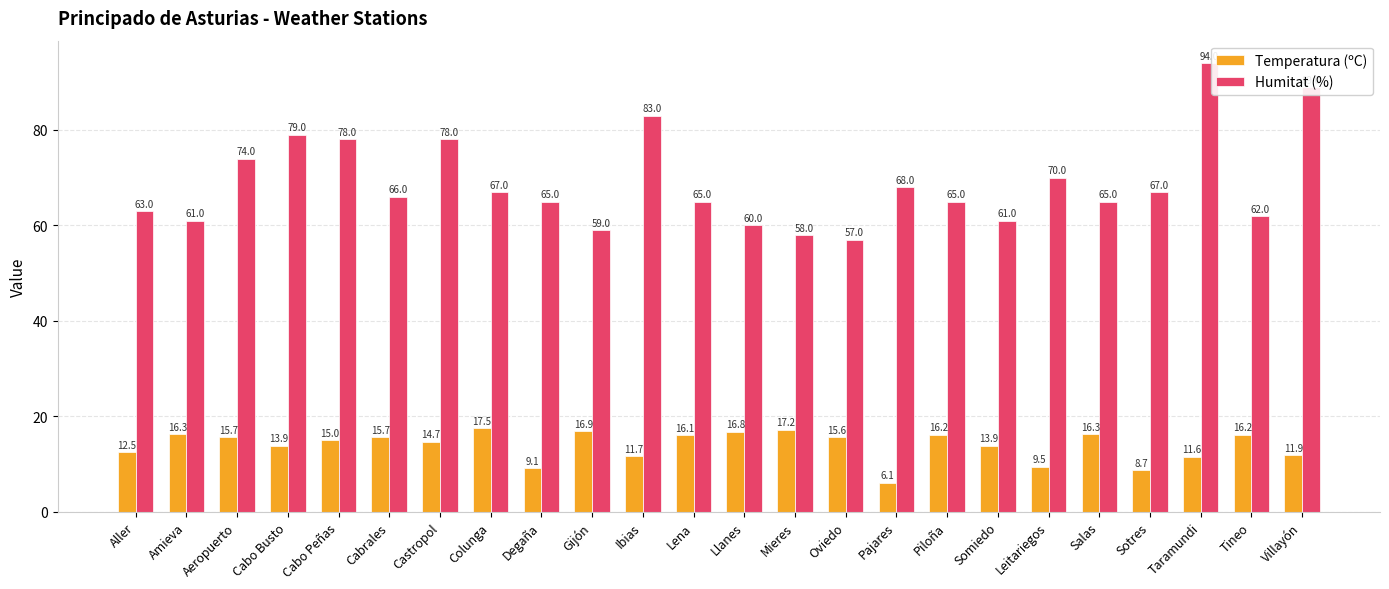

Count the number of data series in this chart.

2